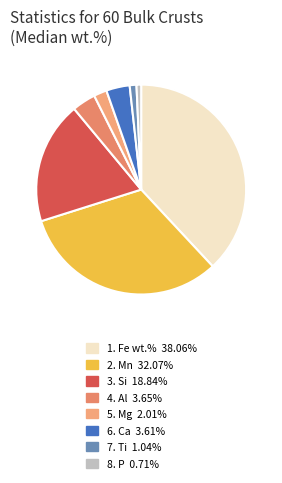

How many slices are in this pie chart?

8